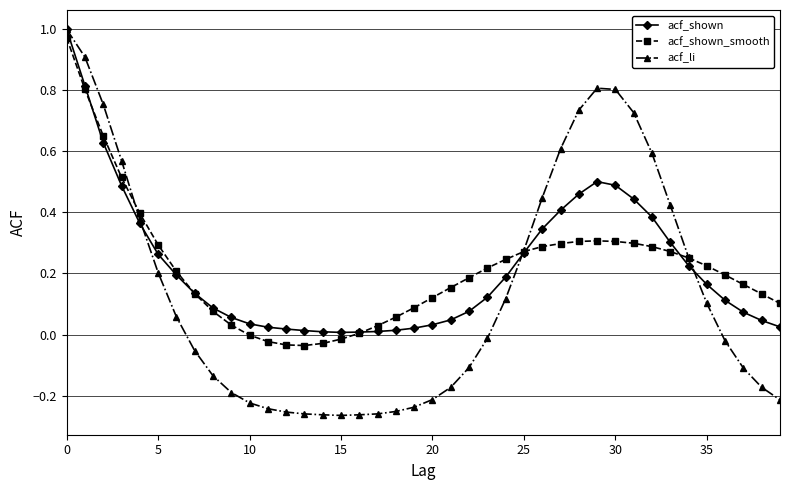

At how many categories does at least one series exceed 0?

40